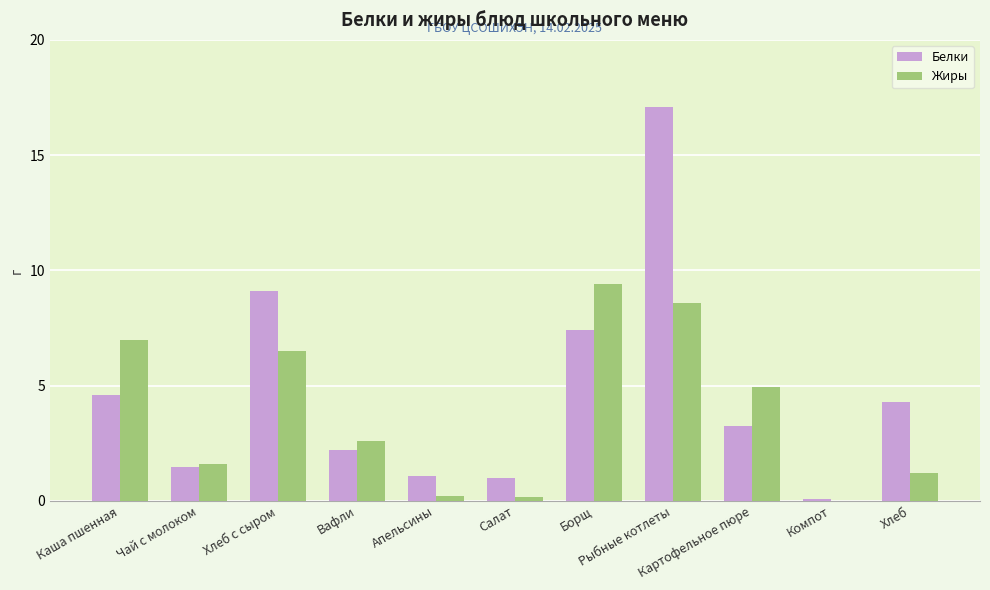

Which series has the widest spread of values?

Белки